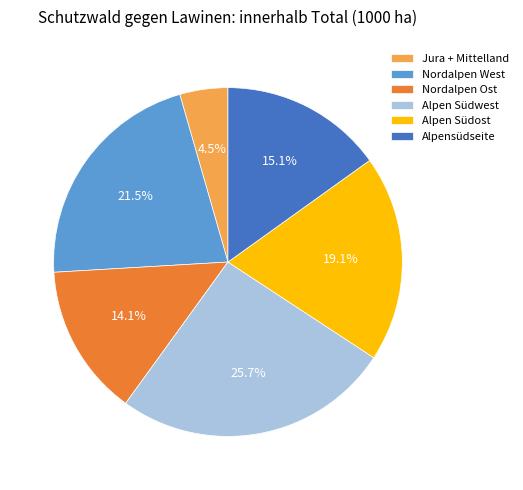

Count the number of slices in the pie.

6